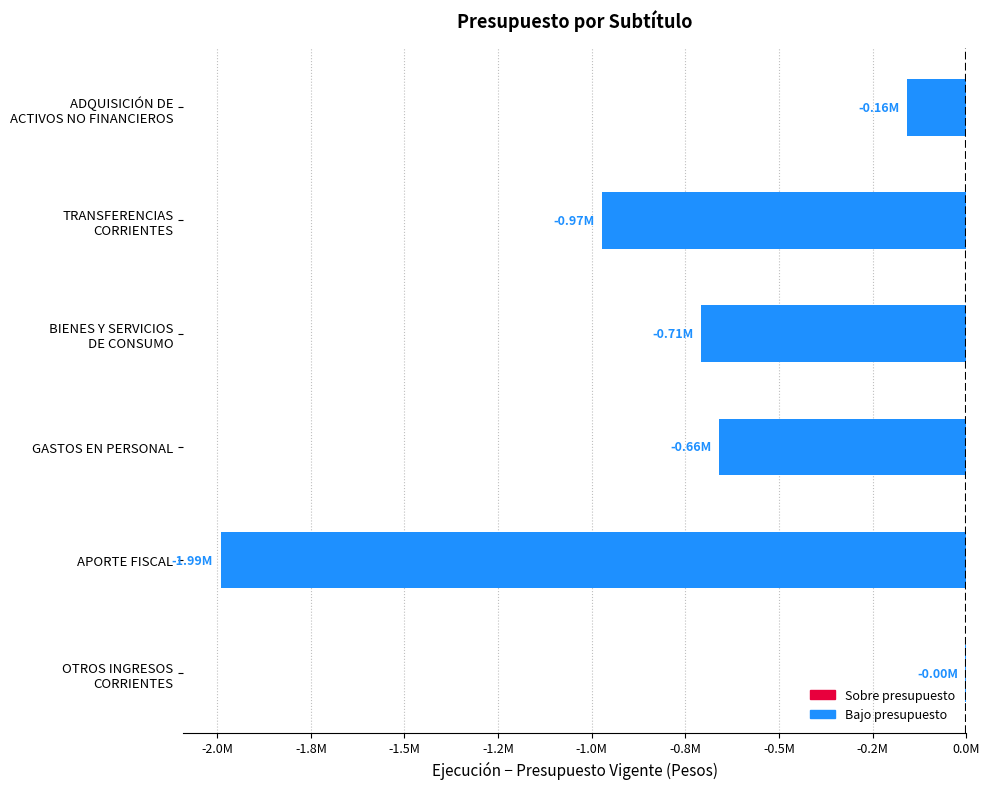

What is the average value?

-748257